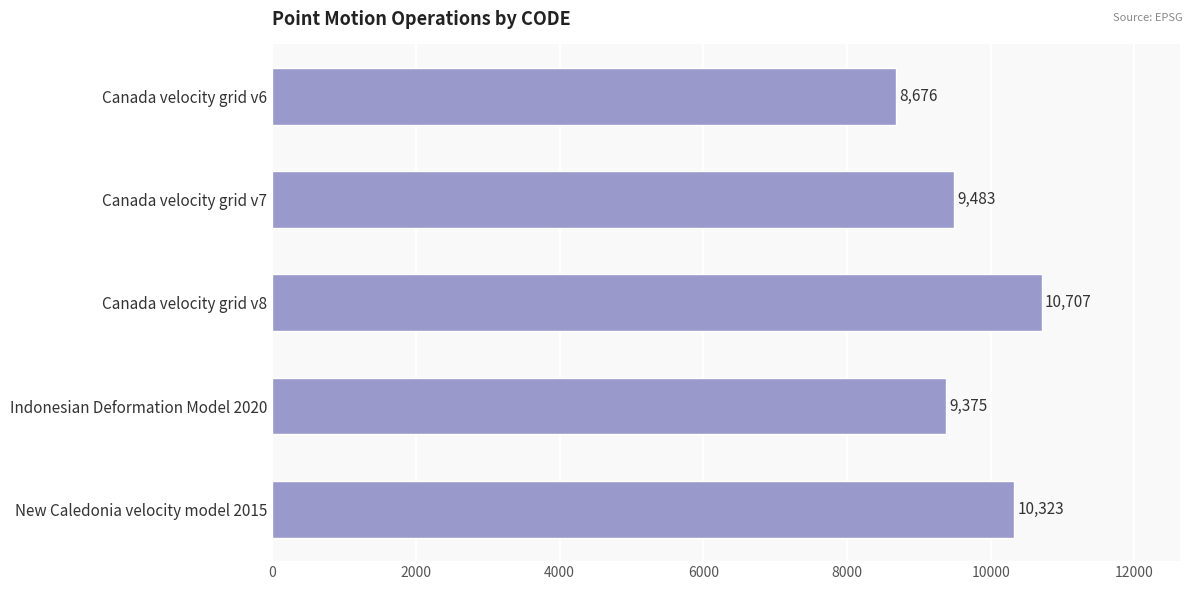

At which label is the value closest to 9691?

Canada velocity grid v7